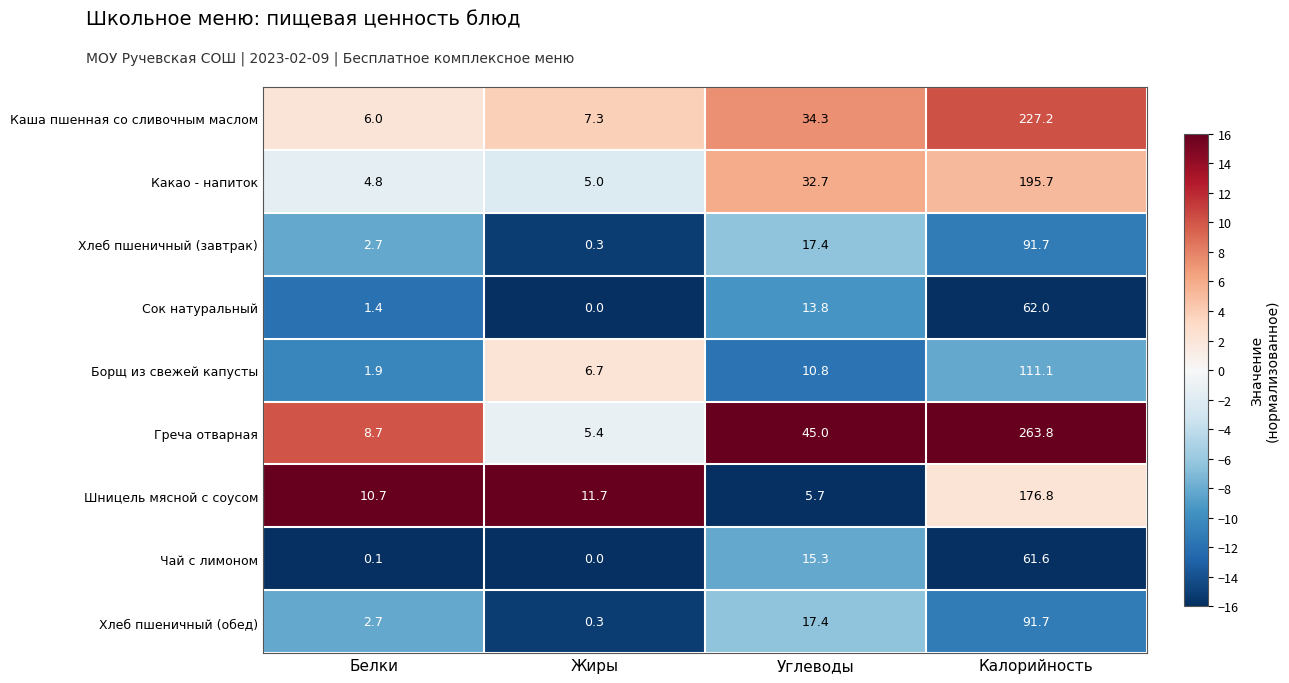

At which label does Борщ из свежей капусты first exceed 10?

Углеводы